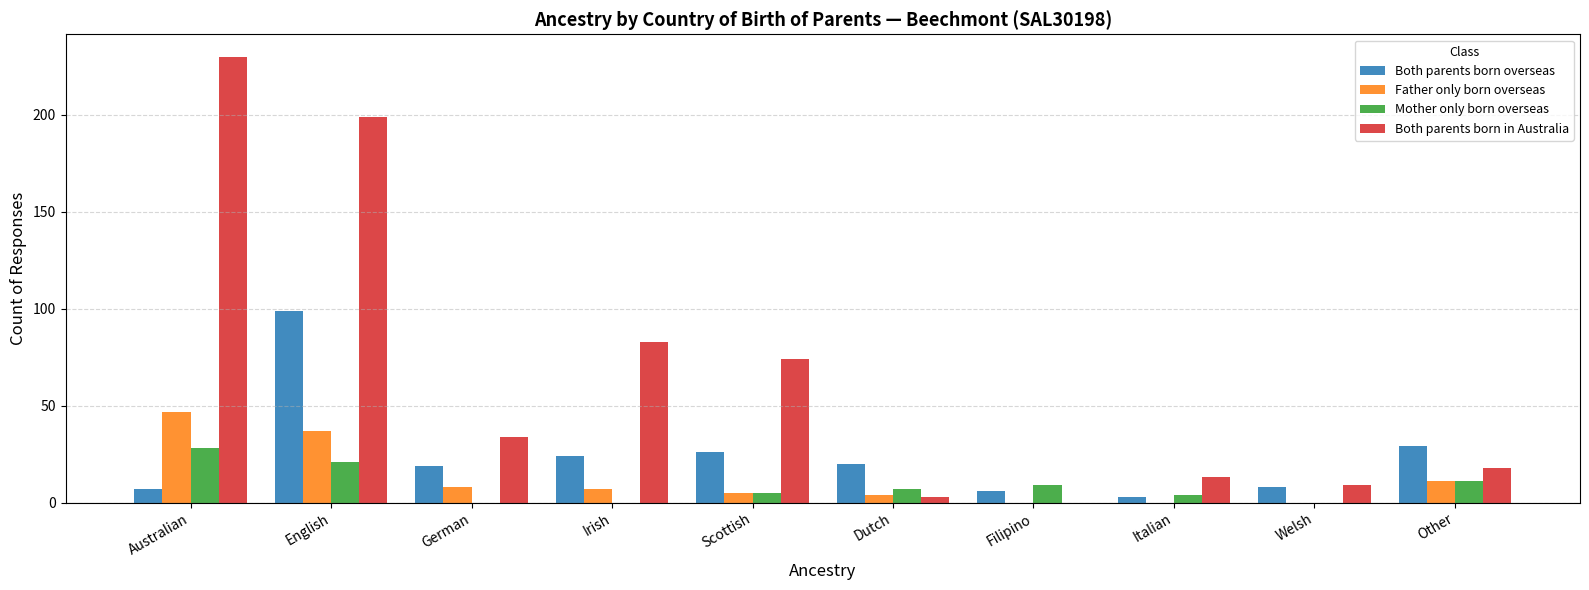

What is the sum of the Mother only born overseas values at Irish and English?

21